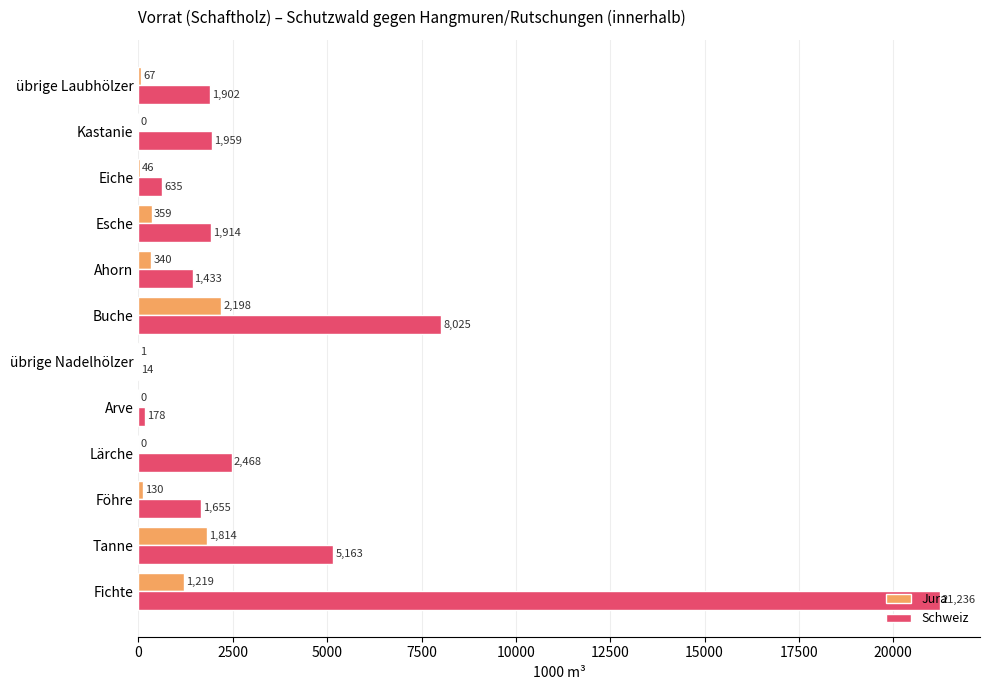

What is the sum of all Jura values?

6174